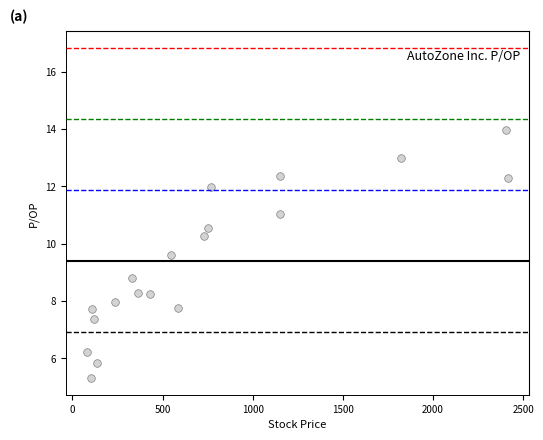

What is the range of X values (max minus min)?

2337.0